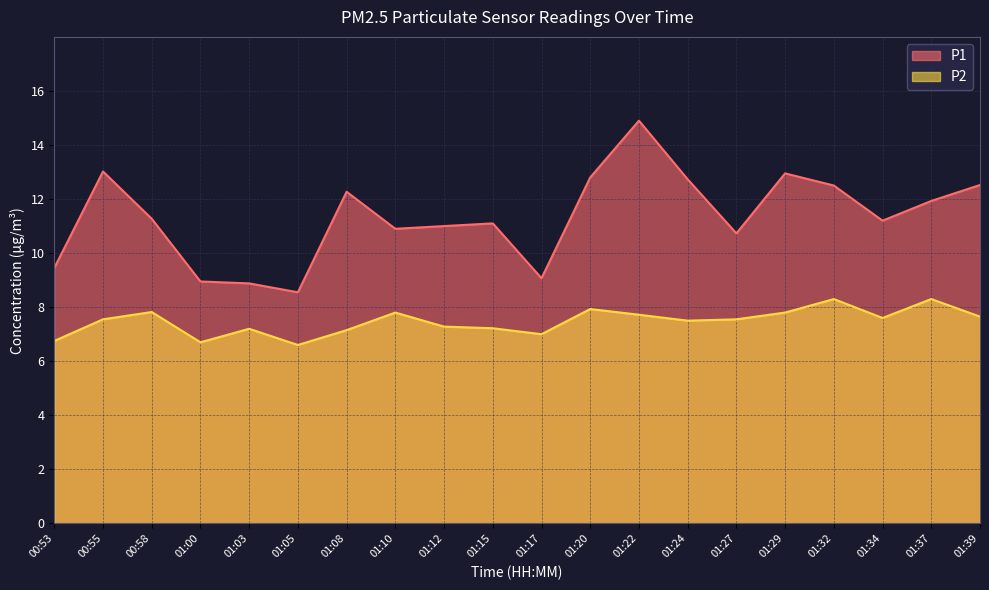

At 01:24, list the series in order from largest to smallest.

P1, P2